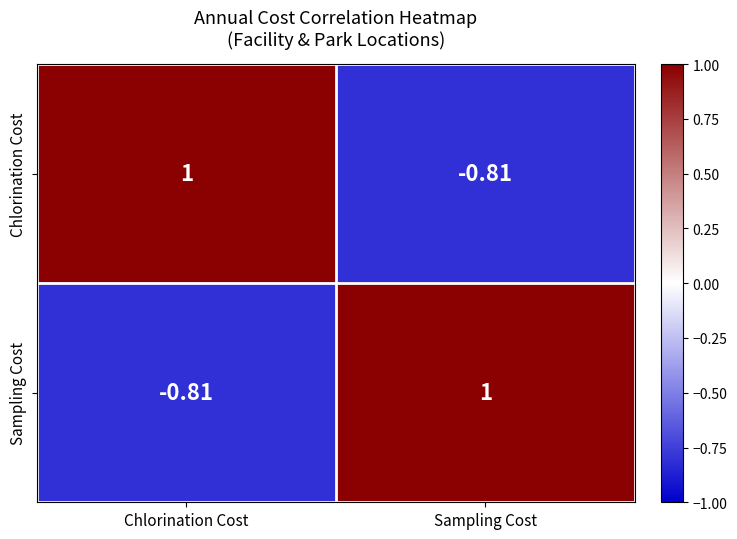

Rank the categories by Sampling Cost value from lowest to highest.

Chlorination Cost, Sampling Cost